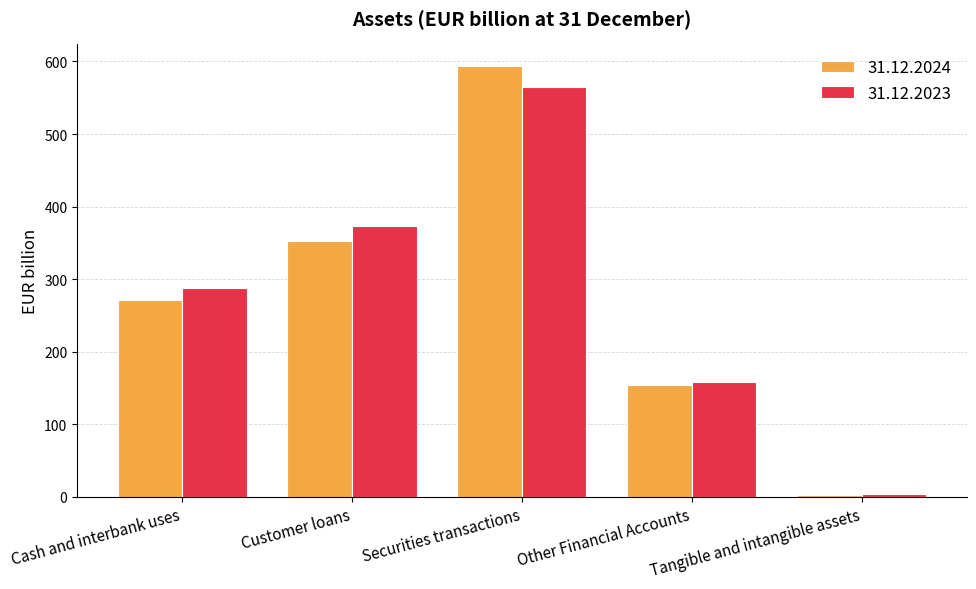

Rank the series at Securities transactions from lowest to highest value.

31.12.2023, 31.12.2024